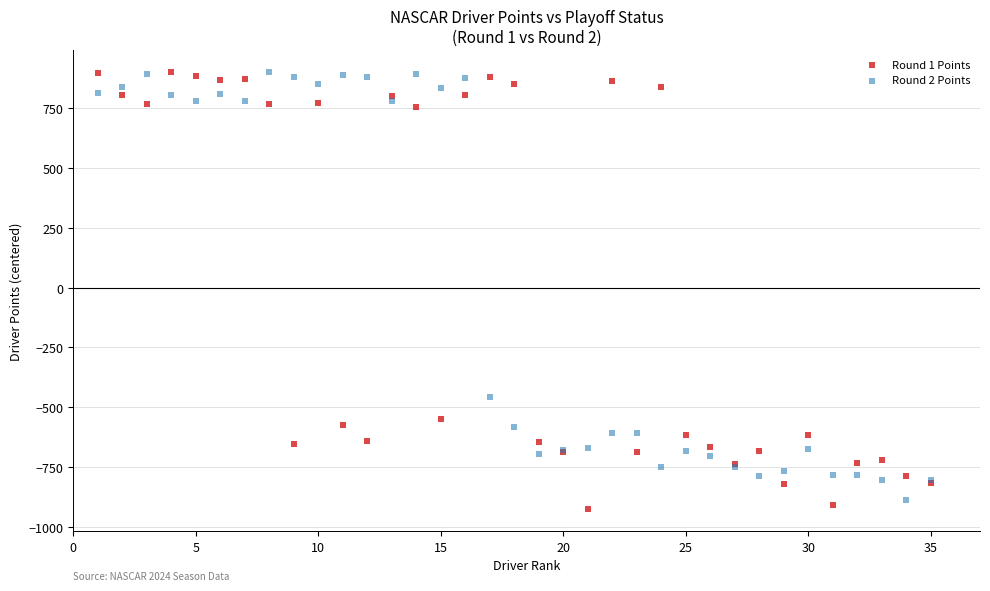

In the Round 2 Points series, what Y value is closest to 7?

-457.2